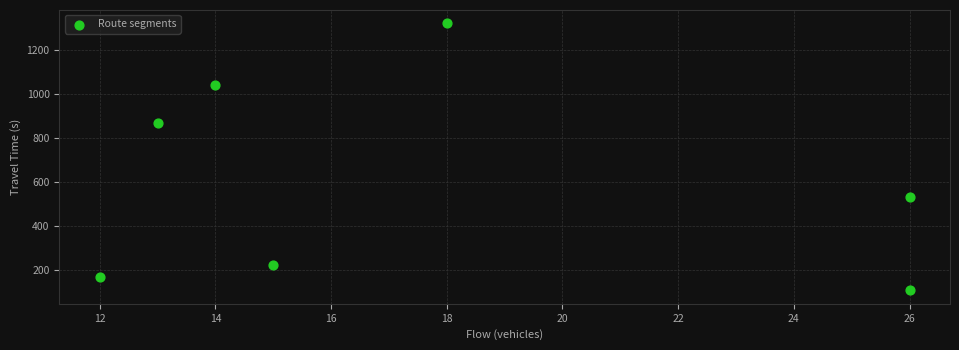

What is the range of X values (max minus min)?

14